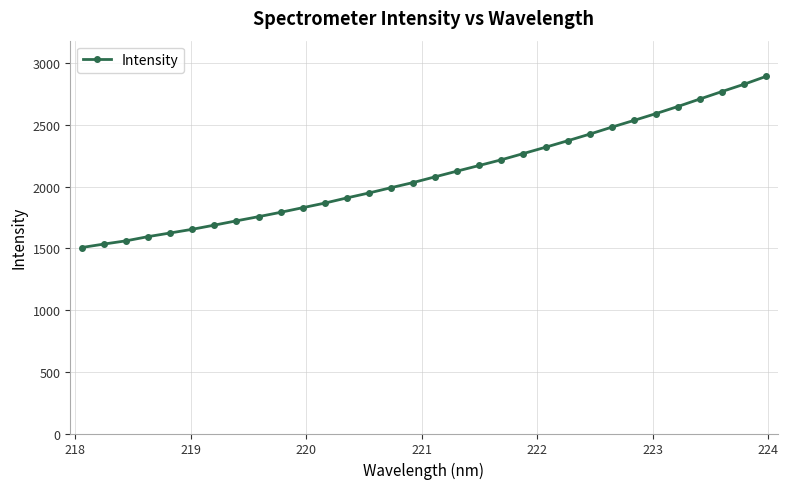

What is the difference between the second highest and minimum values?

1322.8